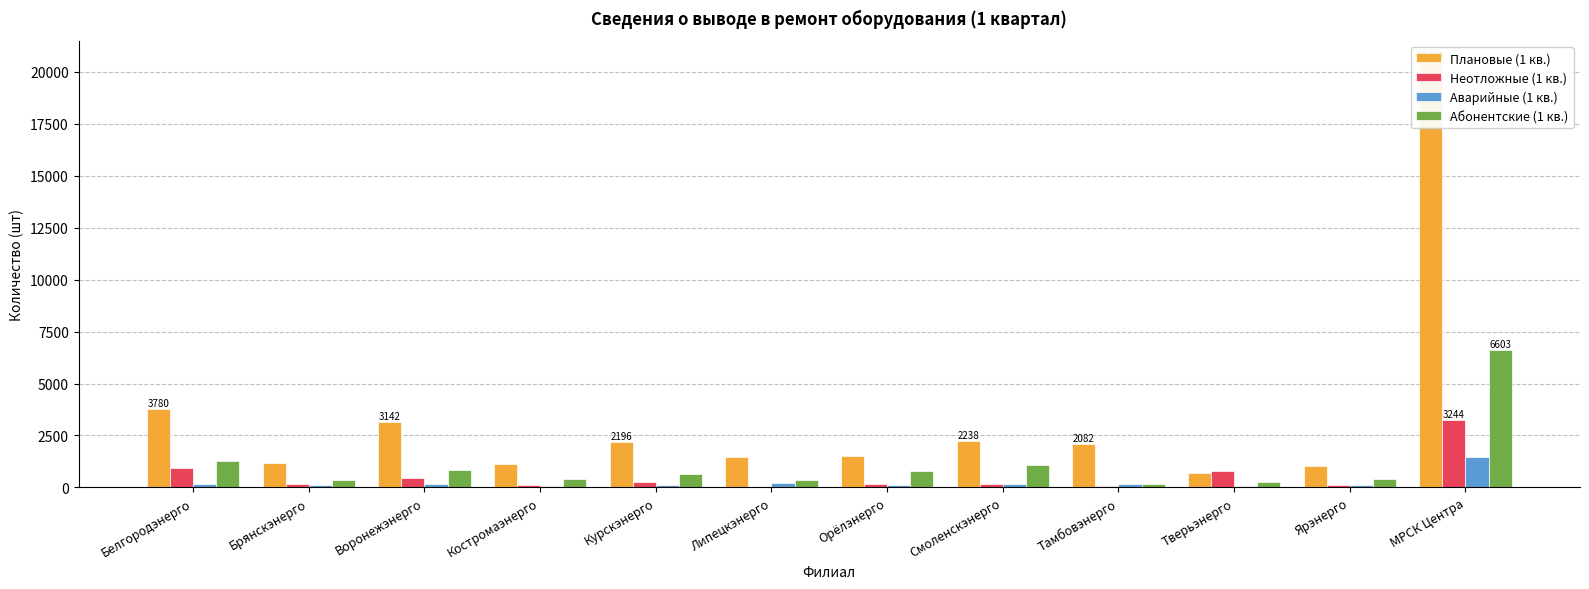

Which series has the largest range (max minus min)?

Плановые (1 кв.)